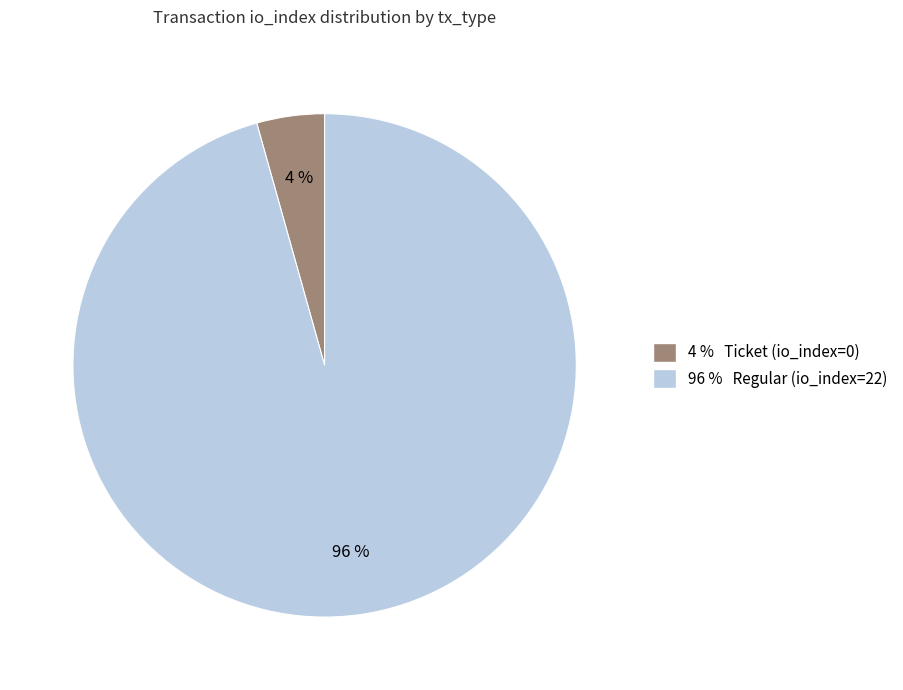

Combined, do 96 % Regular (io_index=22) and 4 % Ticket (io_index=0) account for over 50%?

Yes